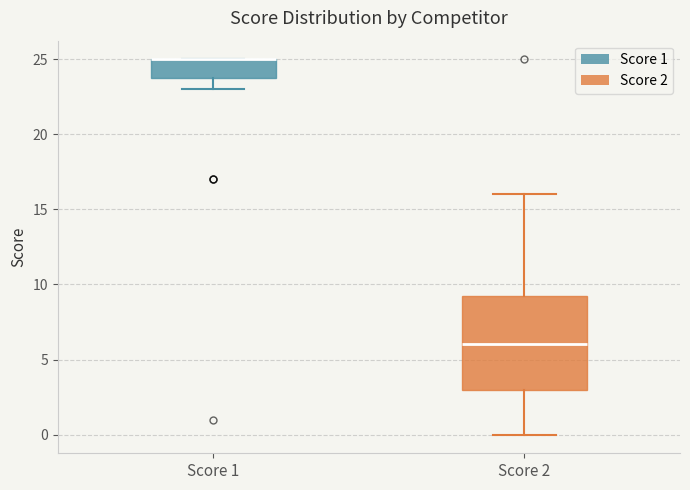

Where is the lower edge of the box for Score 1 on the y-axis? The values are not printed on the chart, so give them approximately, as read against the axis.

24.0